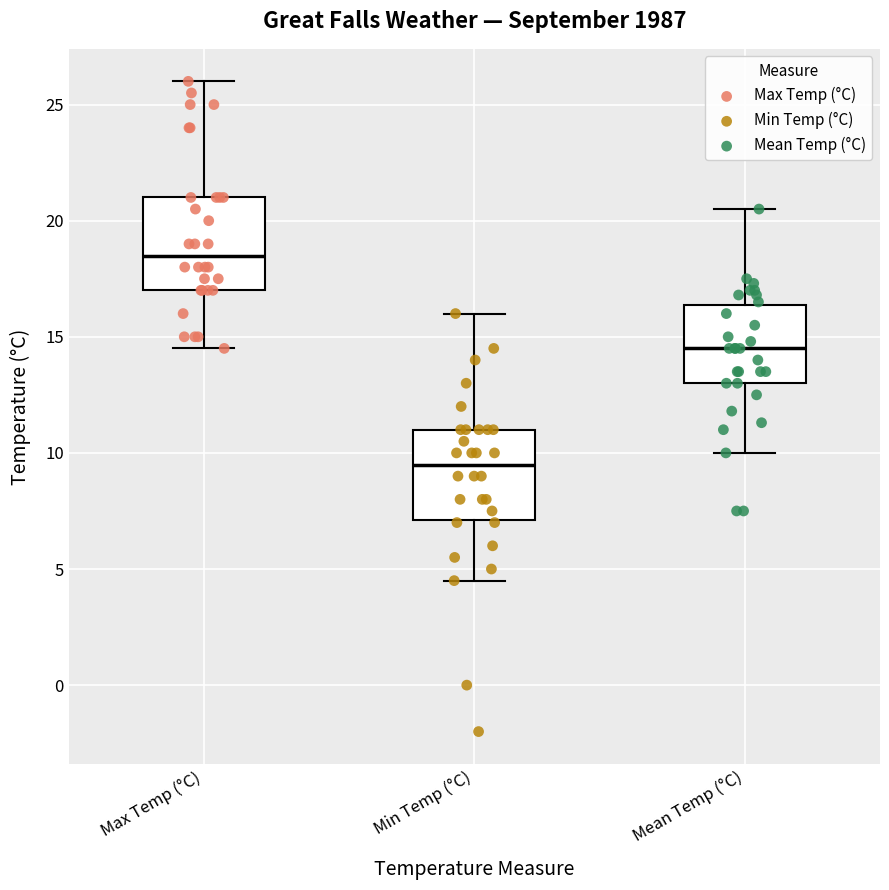

Which box's median line is the highest?

Max Temp (°C)